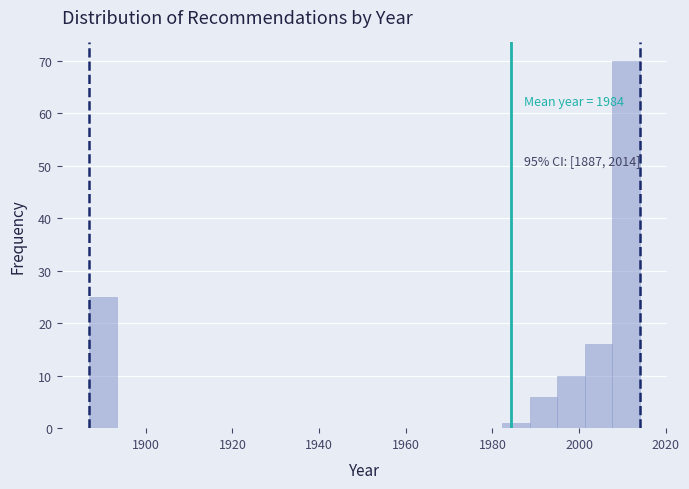

Read against the x-axis, roughly where is the centre of the tallest bar?

2010